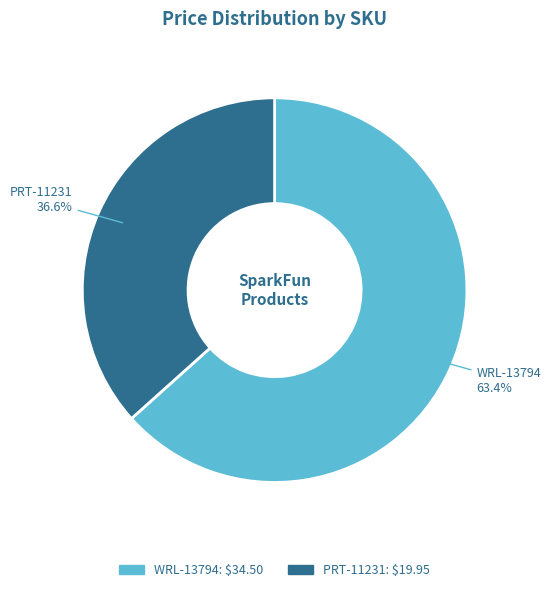

To the nearest percent, what is the average slice percentage?

50%